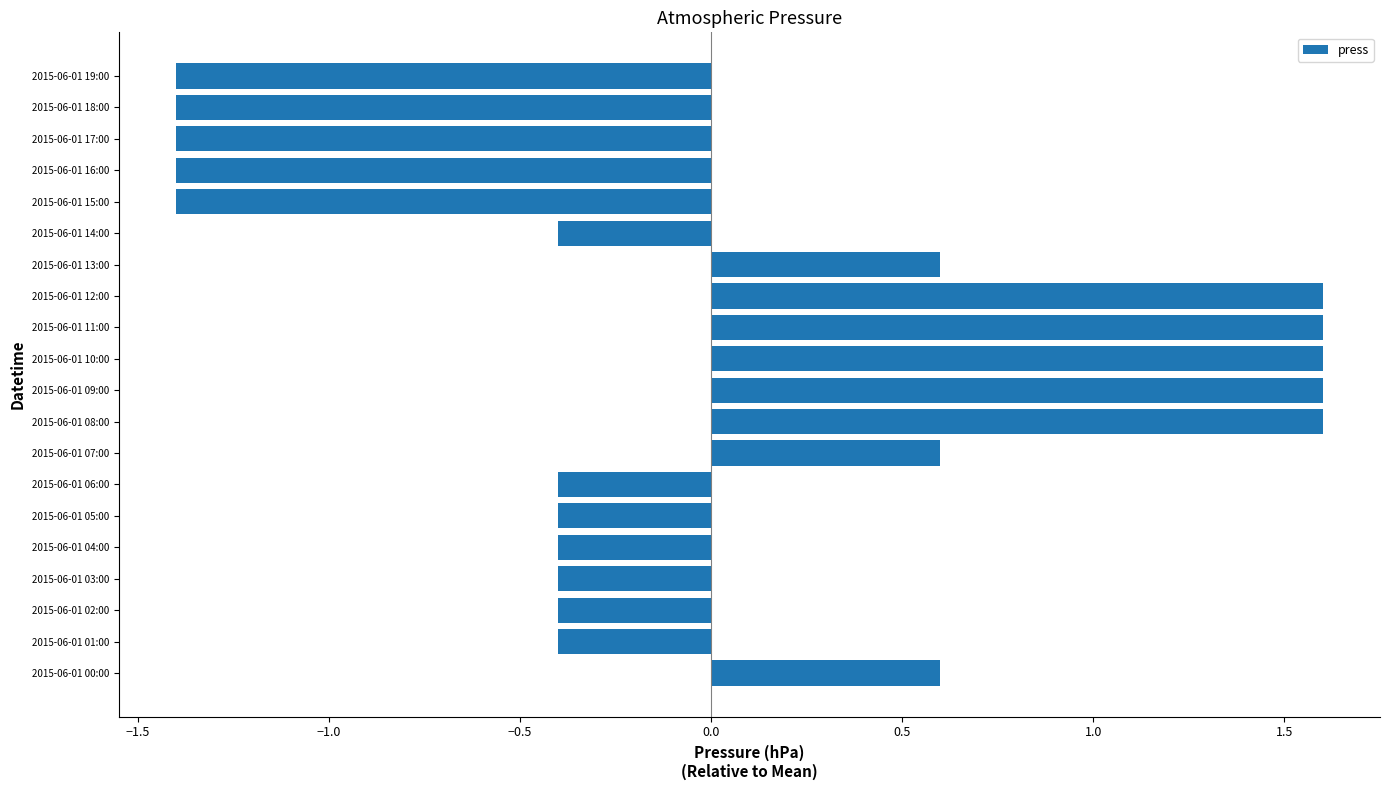

The chart shows a value of -1.4 at 2015-06-01 17:00. True or false?

True